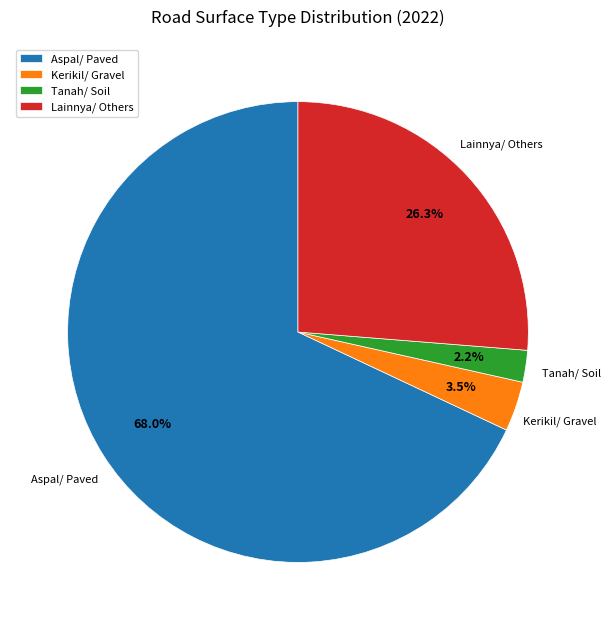

Is Tanah/ Soil the majority of the pie?

No